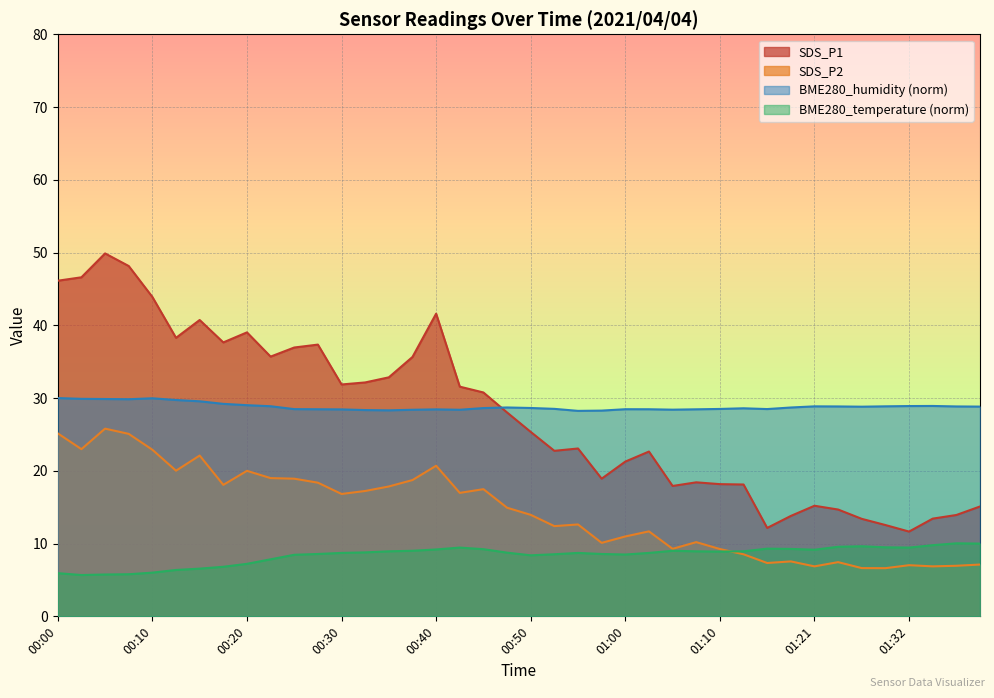

Where do BME280_humidity and SDS_P1 first cross each other?

00:45 and 00:47